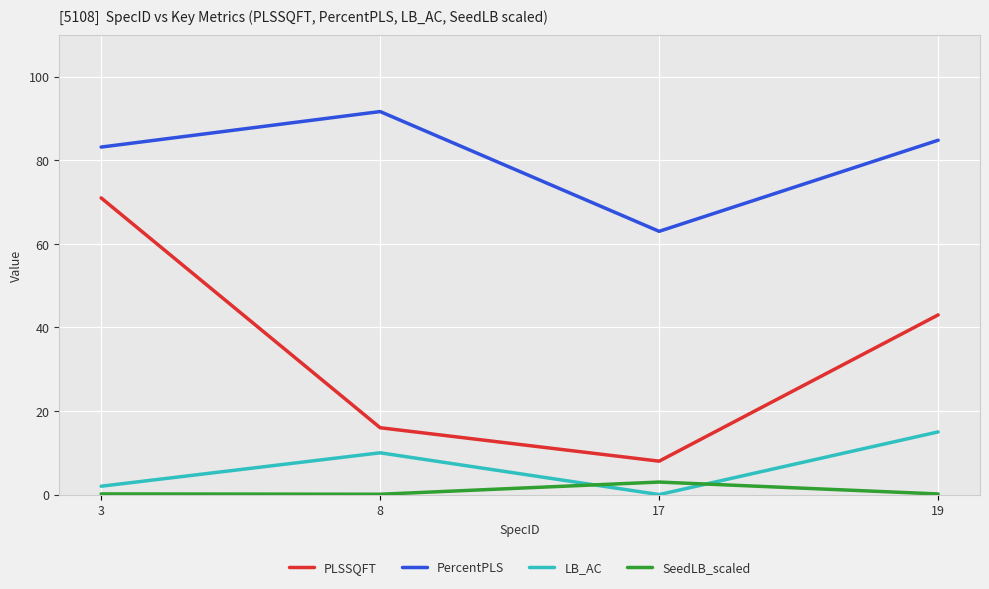

List the labels in order of PercentPLS value, largest first.

8, 19, 3, 17